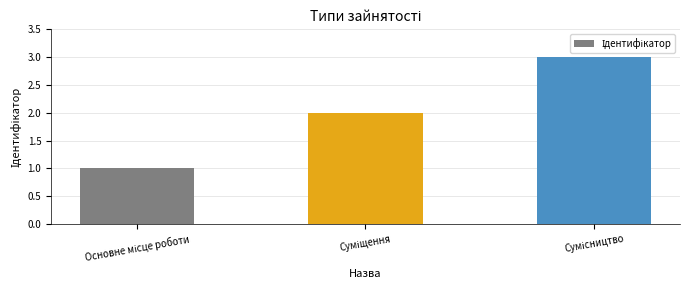

What is the sum of all values?

6